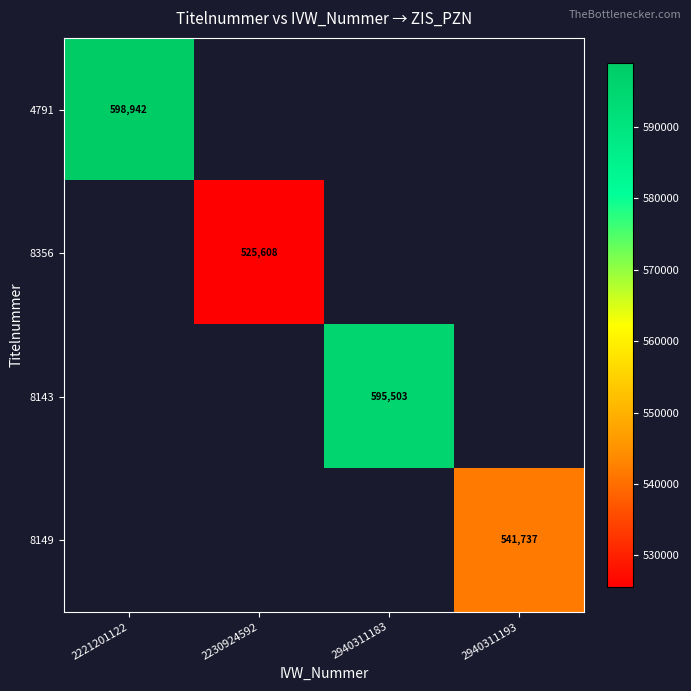

At how many categories does at least one series exceed 528715?

3